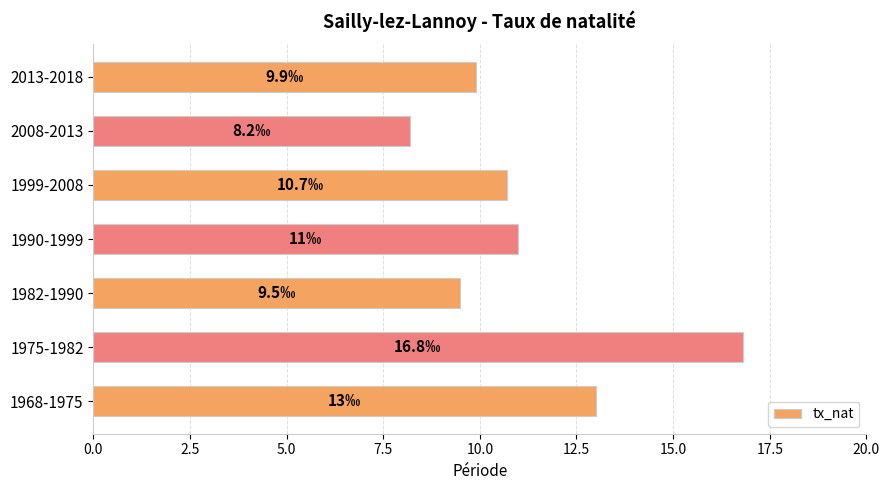

Rank the categories by value from lowest to highest.

2008-2013, 1982-1990, 2013-2018, 1999-2008, 1990-1999, 1968-1975, 1975-1982